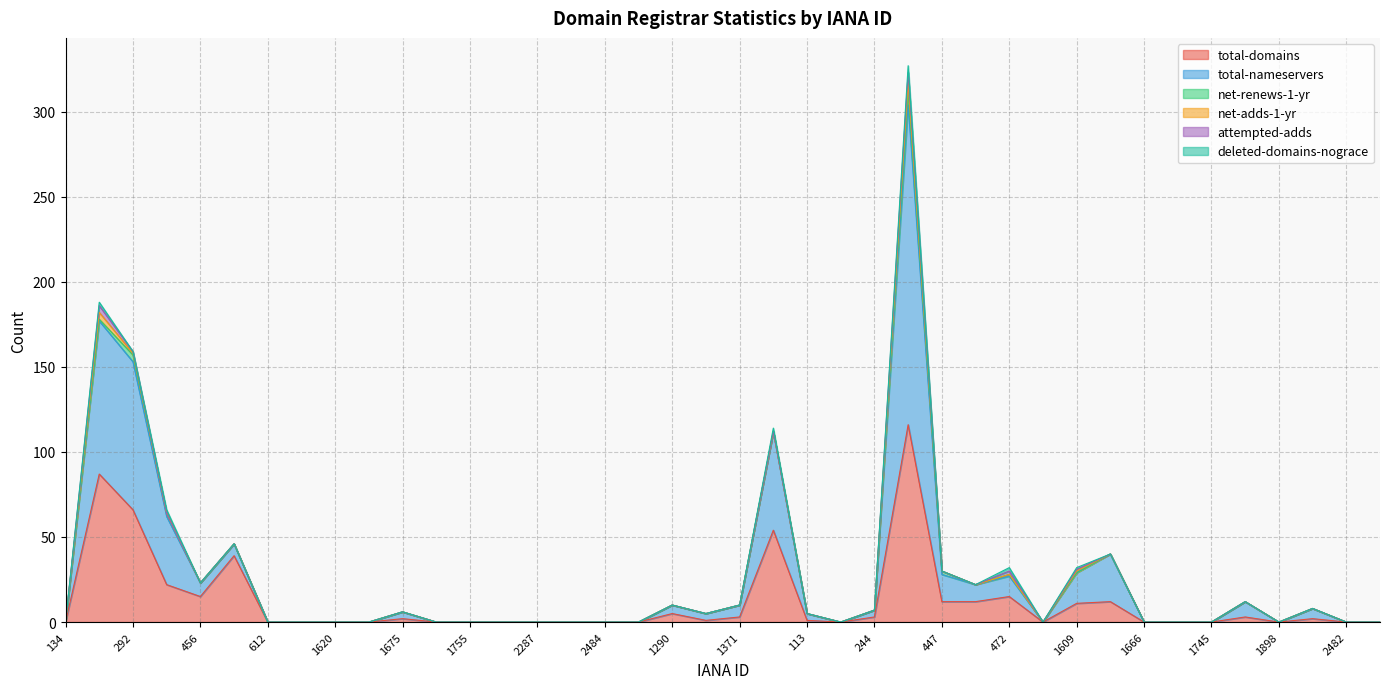

What is the label of the 30th point from the right?

1675